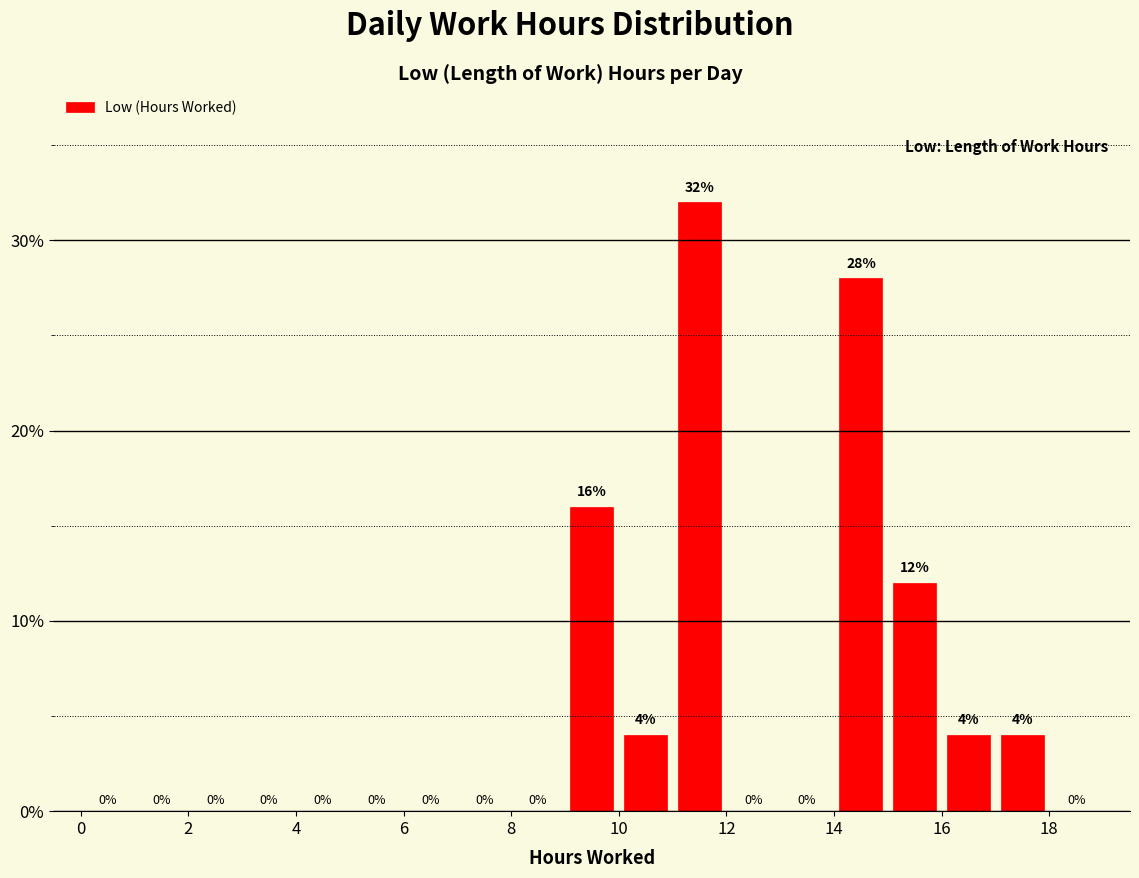

What is the height of the bar covering 17 to 18 on the x-axis?

4